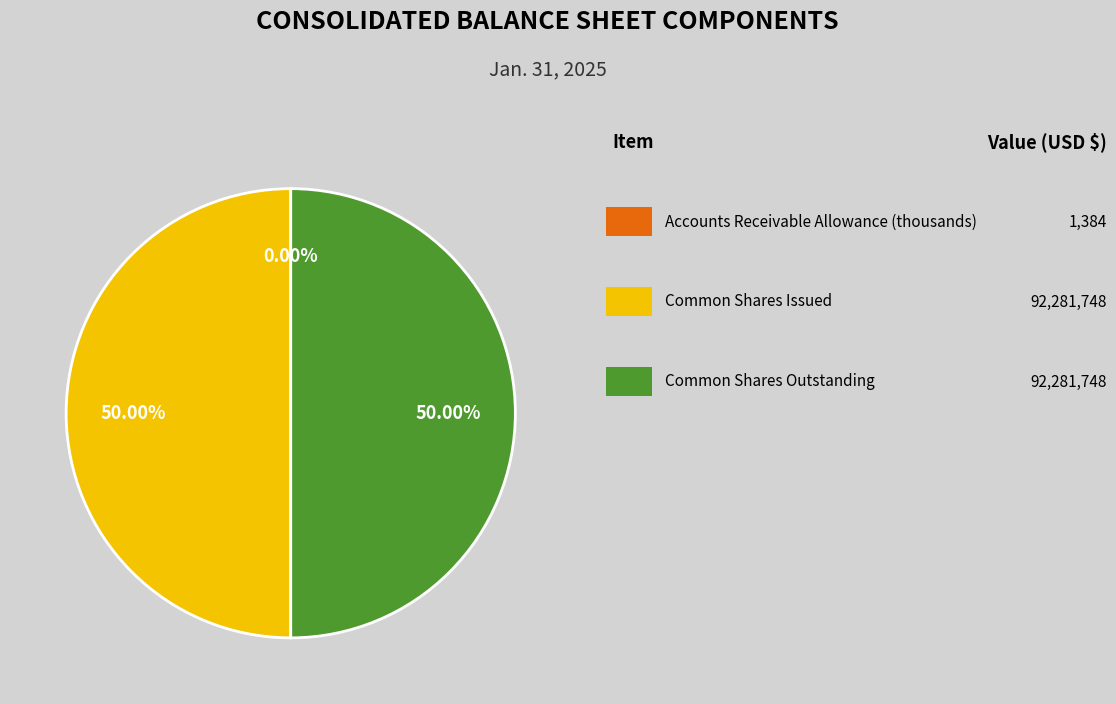

Is there any slice that represents more than half of the pie?

No